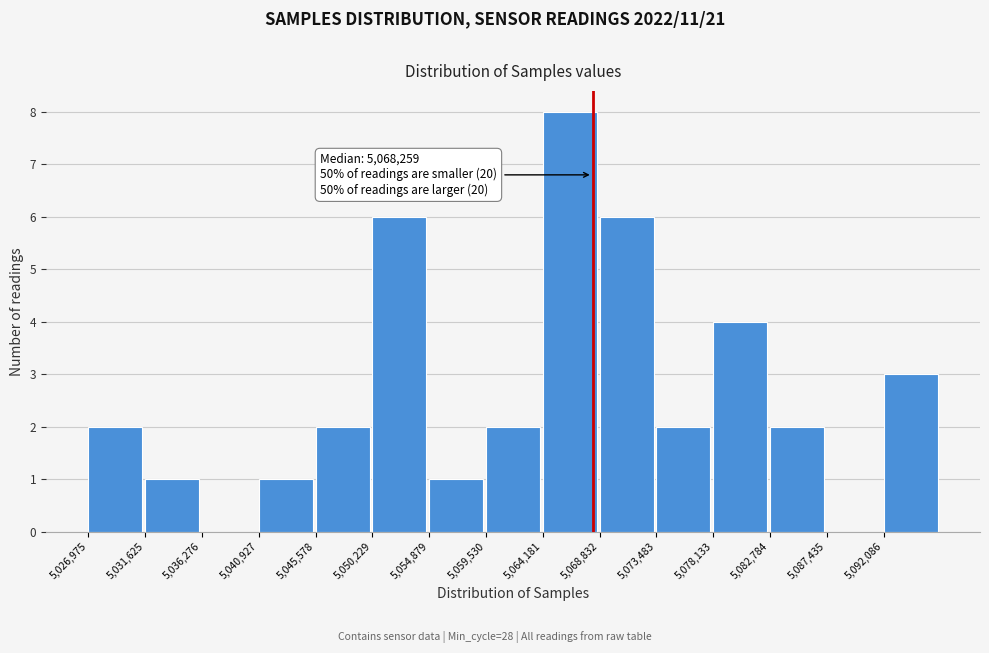

Over which range of the x-axis is the bar tallest?

5064000 to 5069000